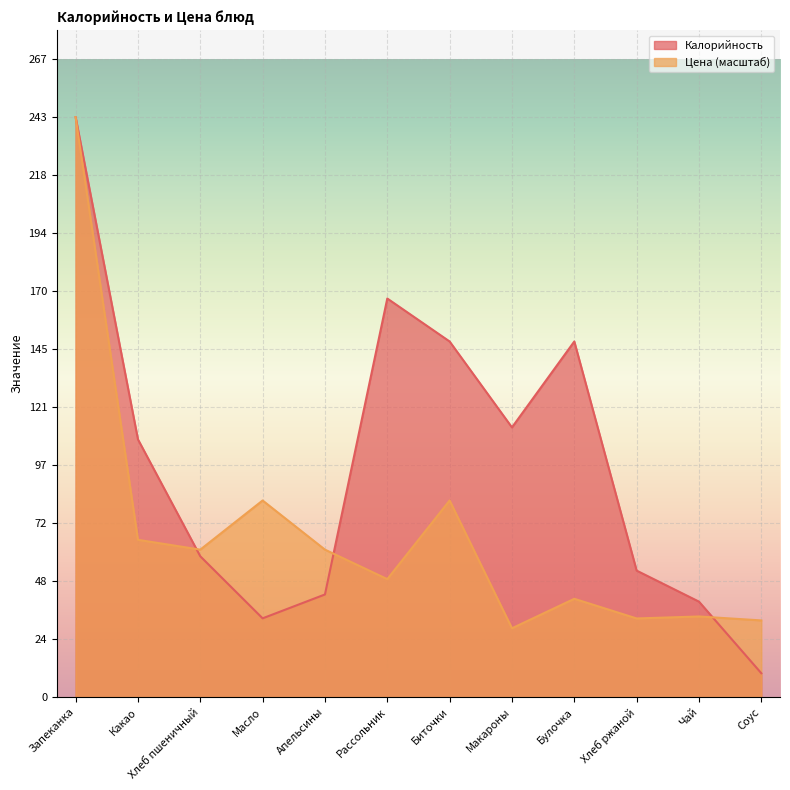

Where is the first local minimum for Цена?

Хлеб пшеничный